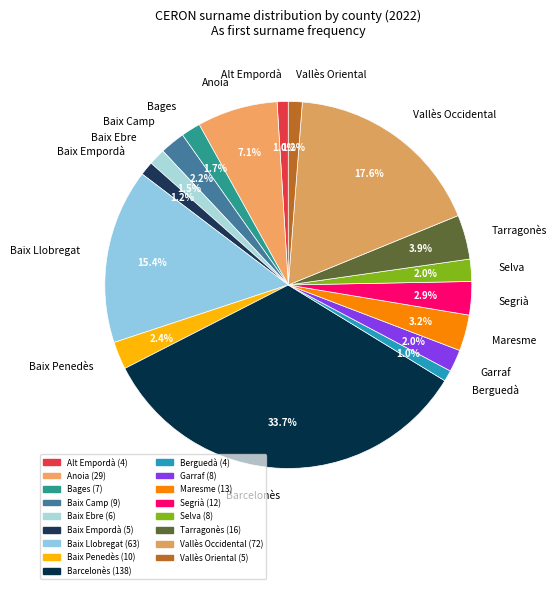

What percentage do Vallès Occidental and Anoia together represent?

24.7%